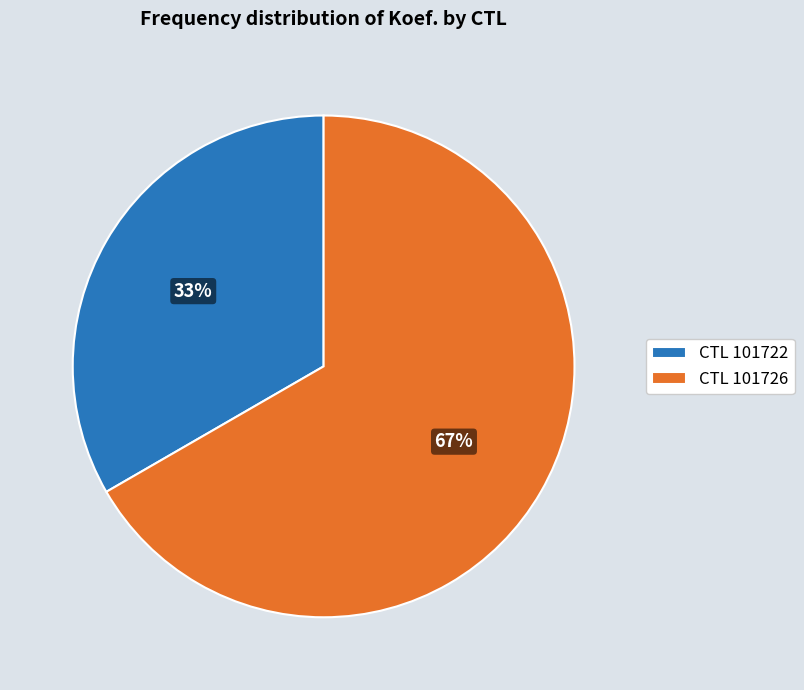

Count the number of slices in the pie.

2